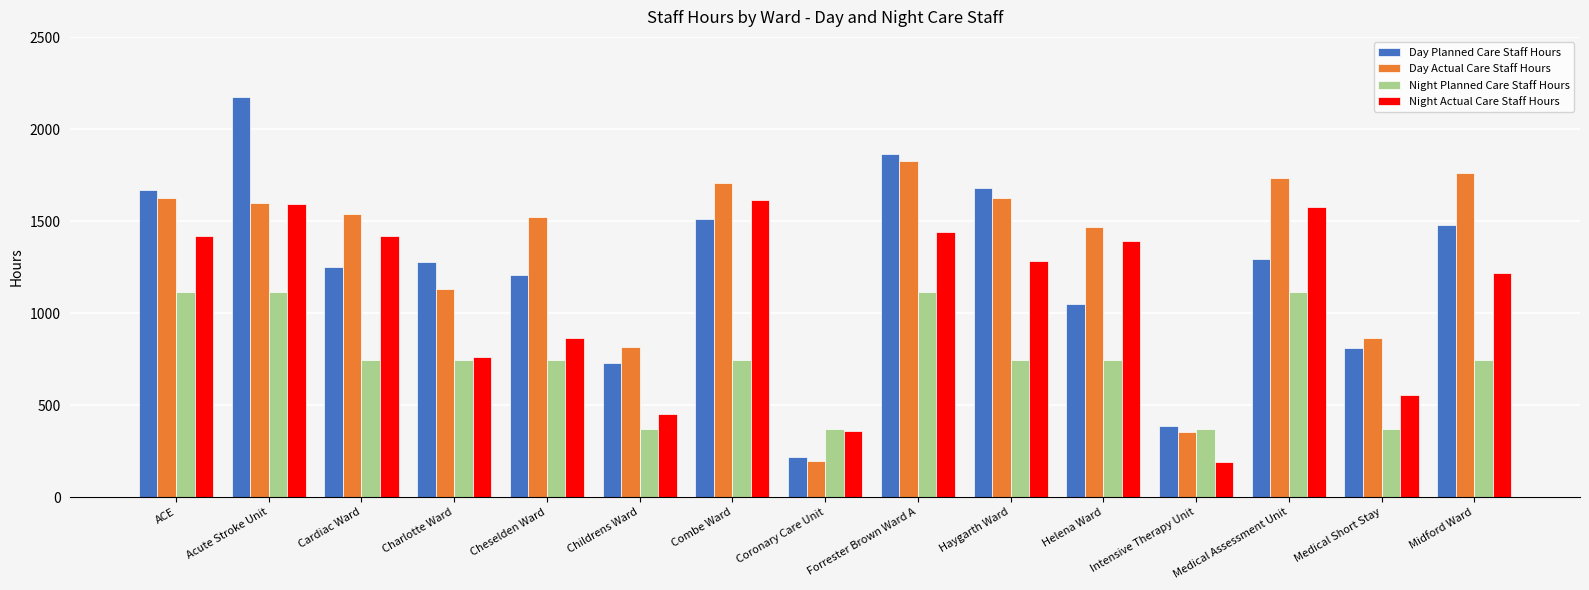

Count the number of data series in this chart.

4